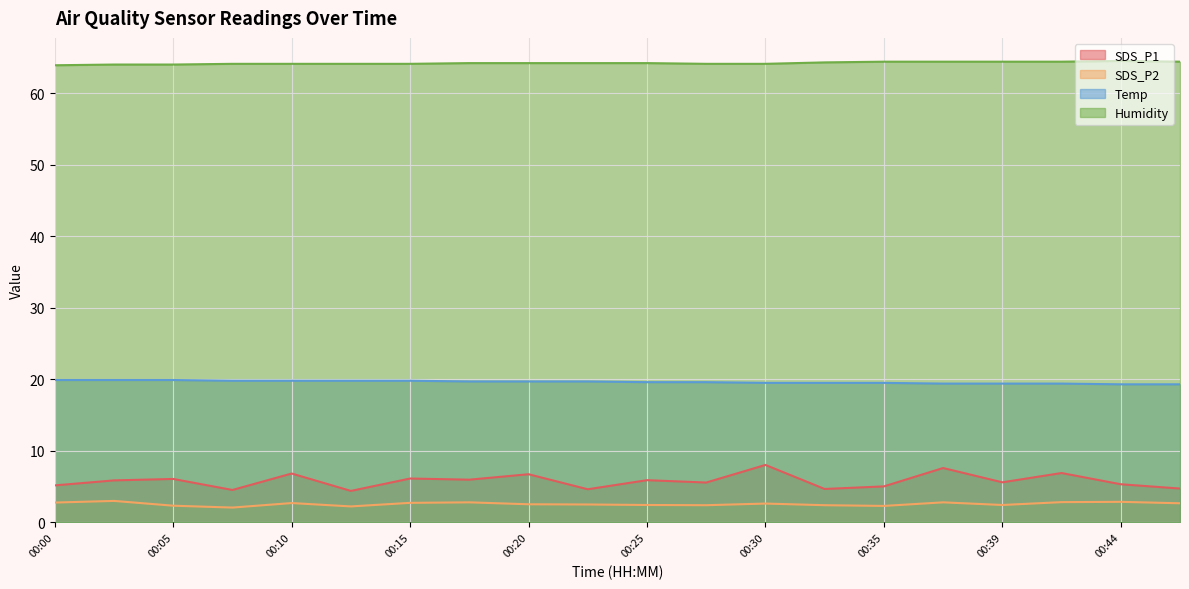

At 00:12, list the series in order from largest to smallest.

Humidity, Temp, SDS_P1, SDS_P2